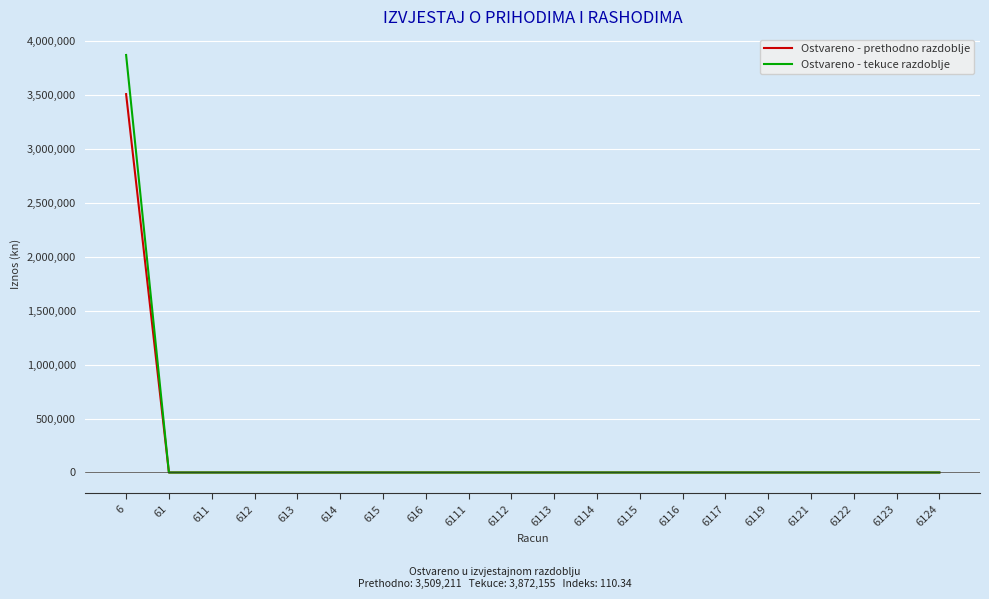

Which category has the highest value across all series?

6